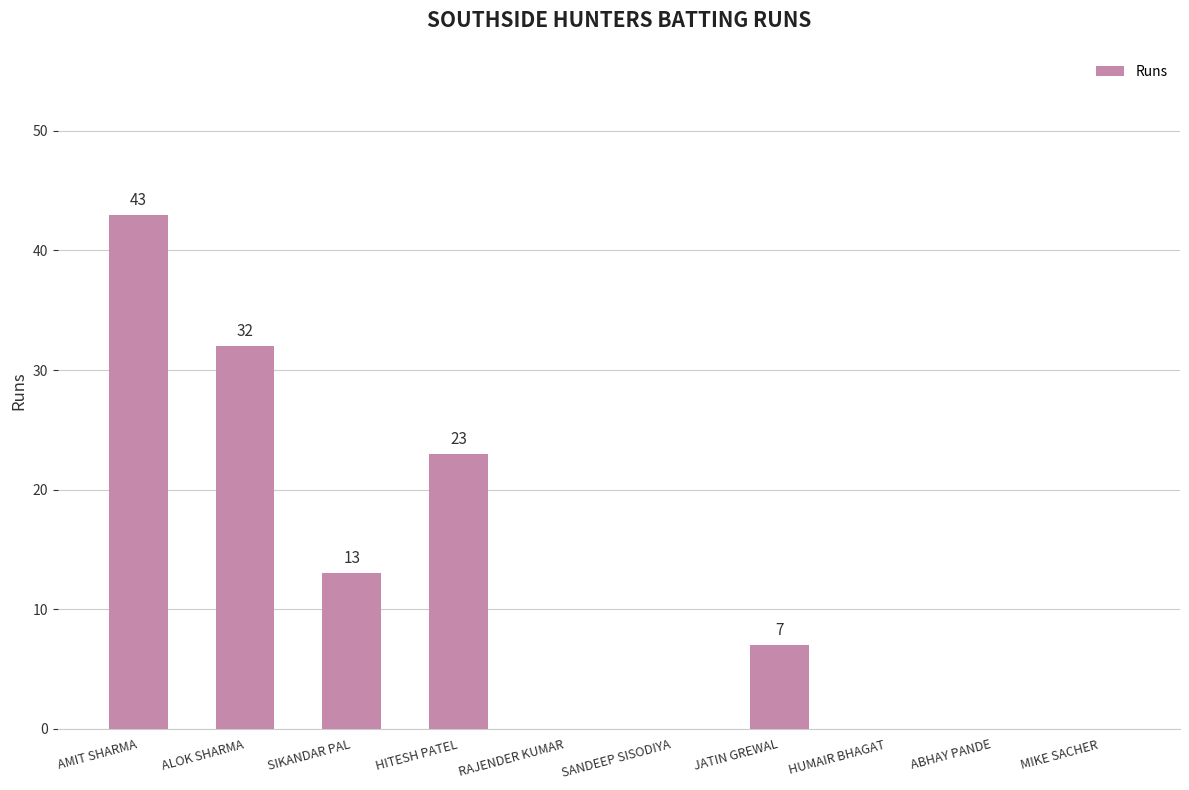

Reading left to right, extract all data points from this chart.

AMIT SHARMA=43	ALOK SHARMA=32	SIKANDAR PAL=13	HITESH PATEL=23	RAJENDER KUMAR=0	SANDEEP SISODIYA=0	JATIN GREWAL=7	HUMAIR BHAGAT=0	ABHAY PANDE=0	MIKE SACHER=0